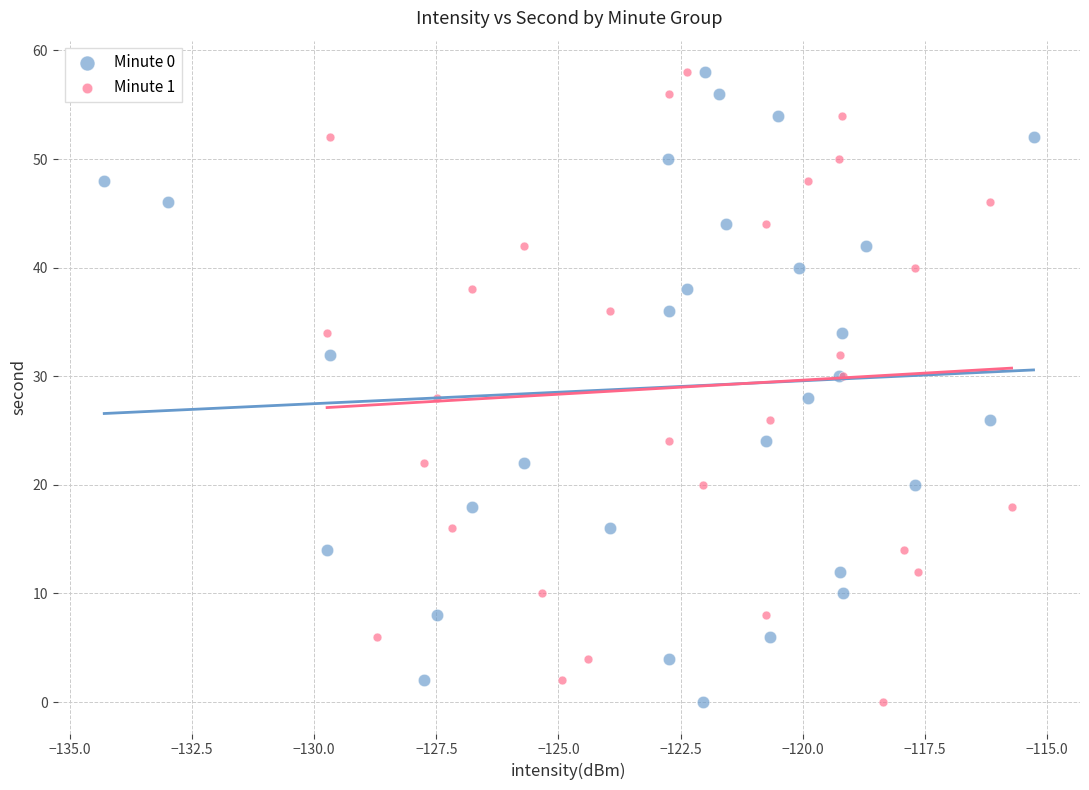

What are all the series names shown in the legend?

Minute 0, Minute 1